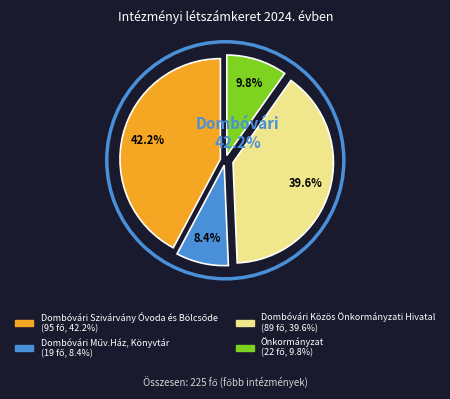

To the nearest percent, what is the difference between the largest and smallest slice percentages?

34%